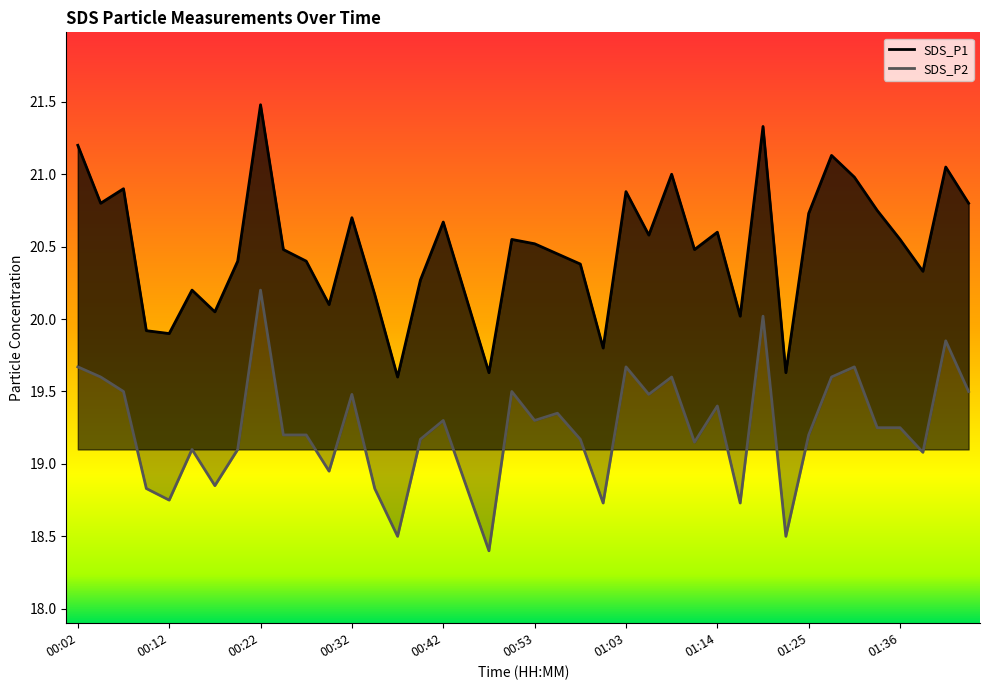

The value of SDS_P2 at 01:31 is 19.7. True or false?

True